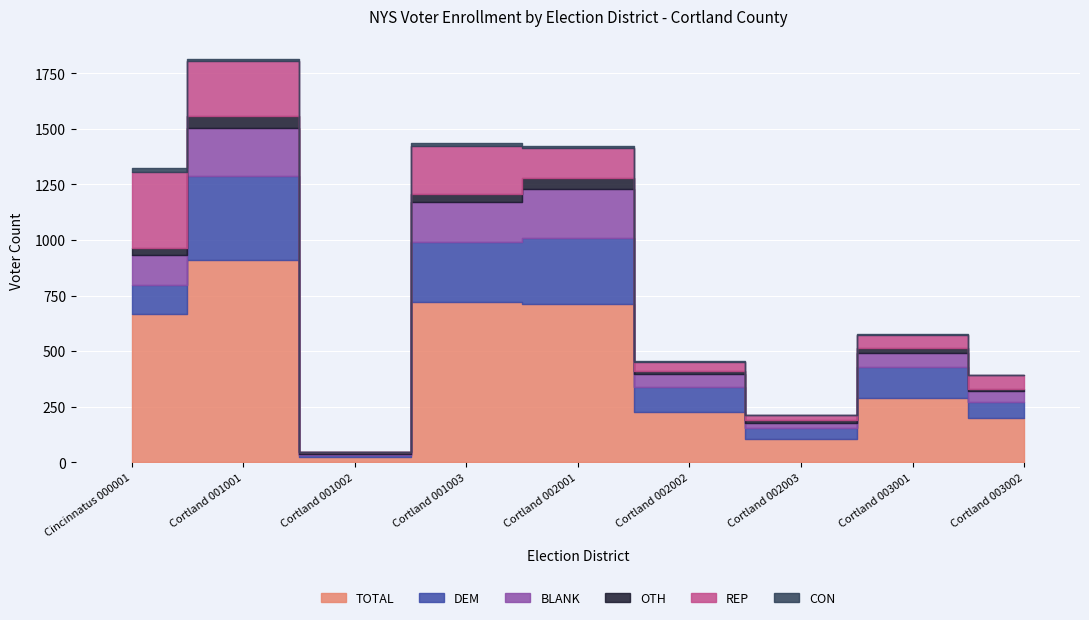

How many data points in REP are less than 65?

4